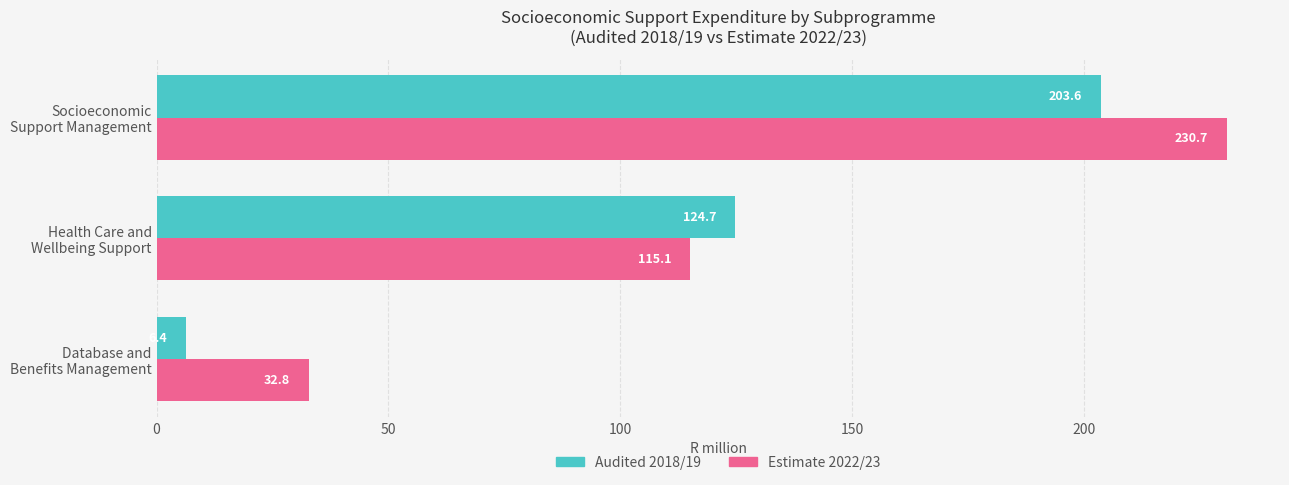

What is the maximum value shown in the chart?

230.7